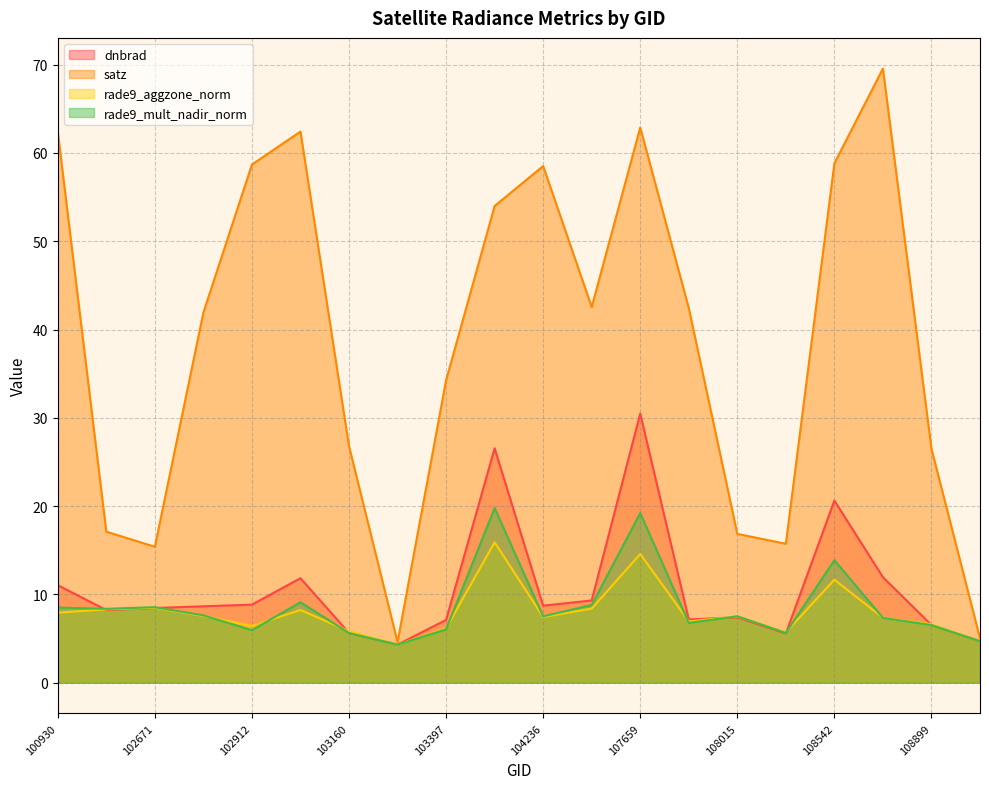

How many values in the rade9_mult_nadir_norm series are below 7?

8